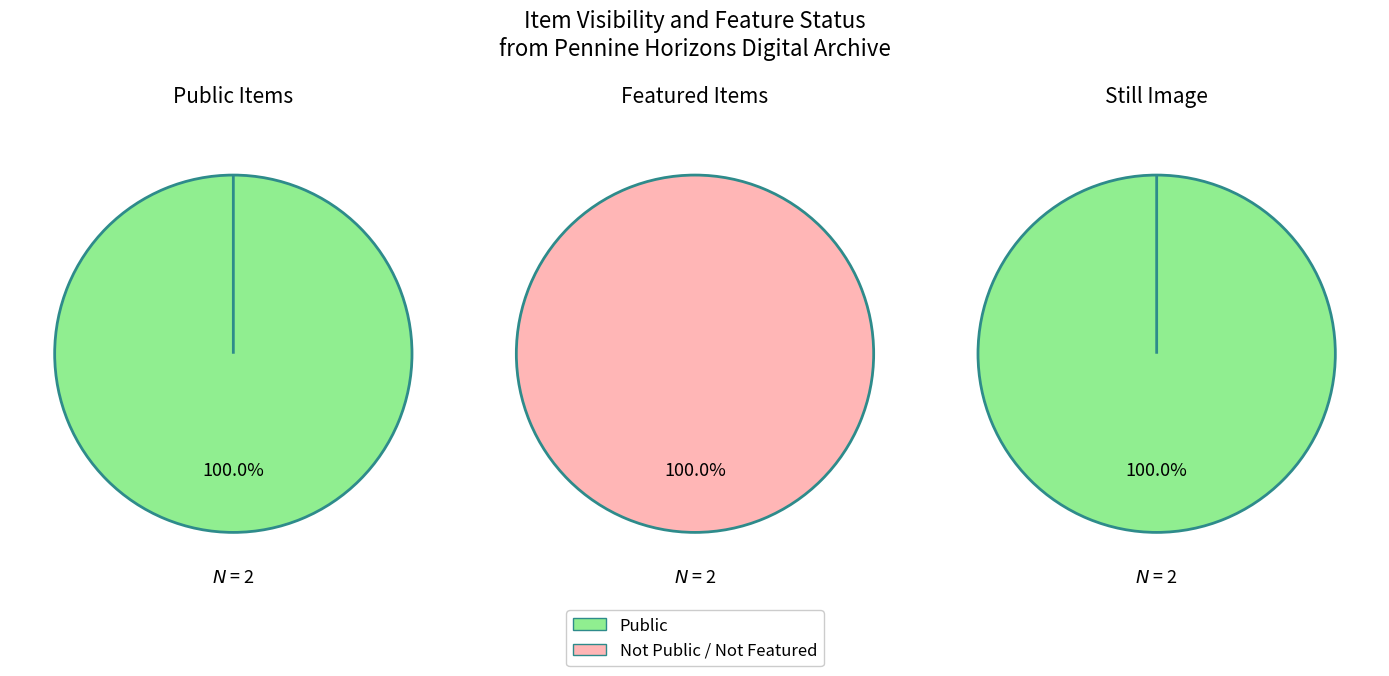

How many segments does this pie chart have?

2